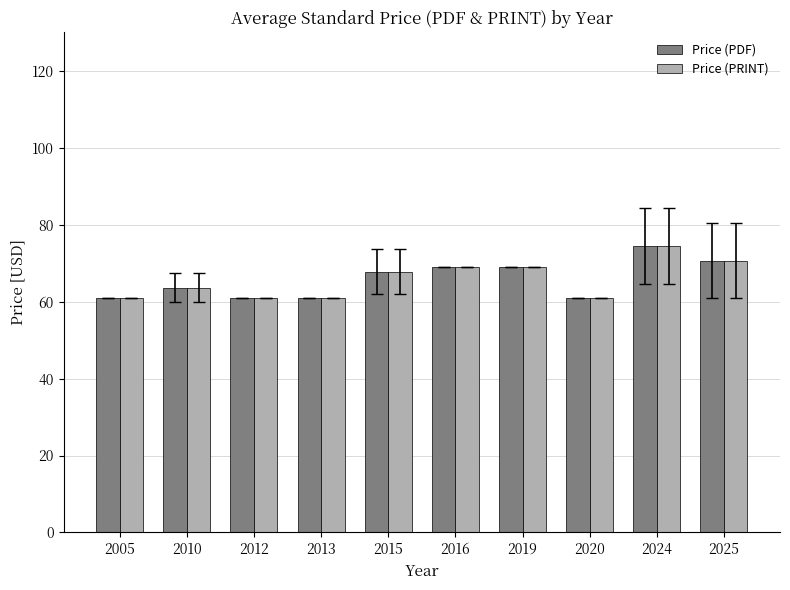

What is the greatest value displayed?

74.6